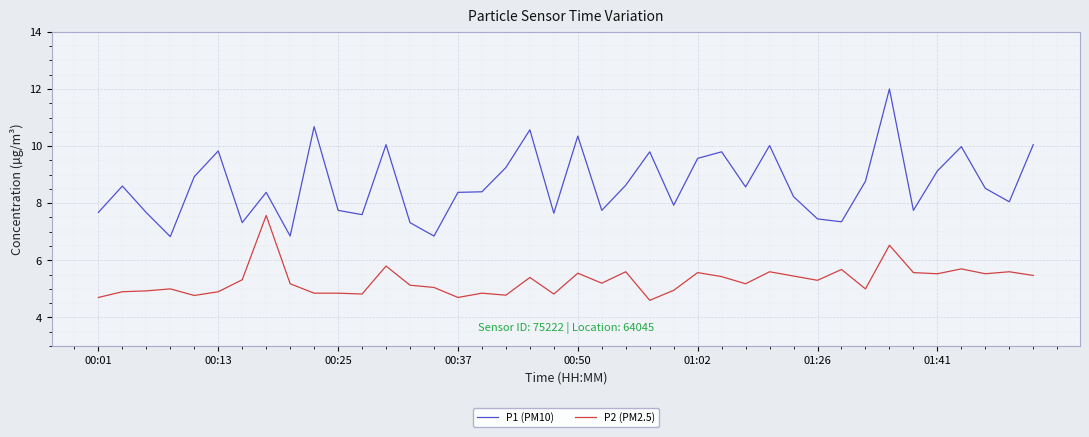

True or false: P1 (PM10) and P2 (PM2.5) cross at least once.

False